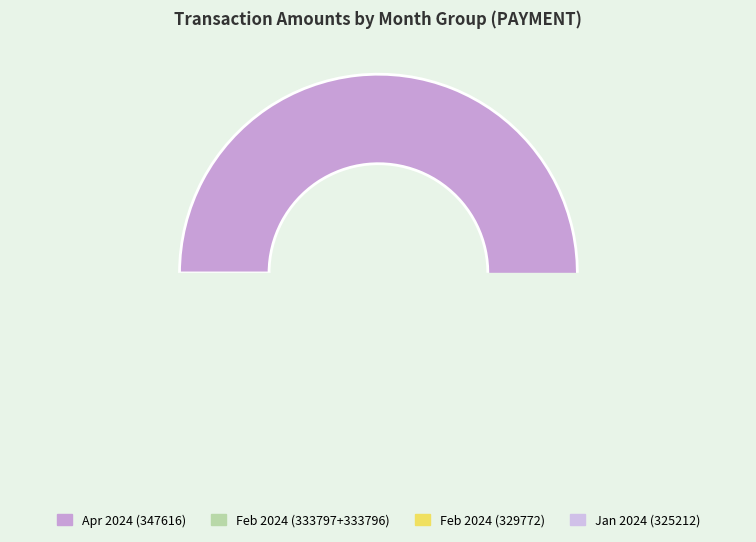

Which has a higher value, 333797_10 or 325212_1?

333797_10